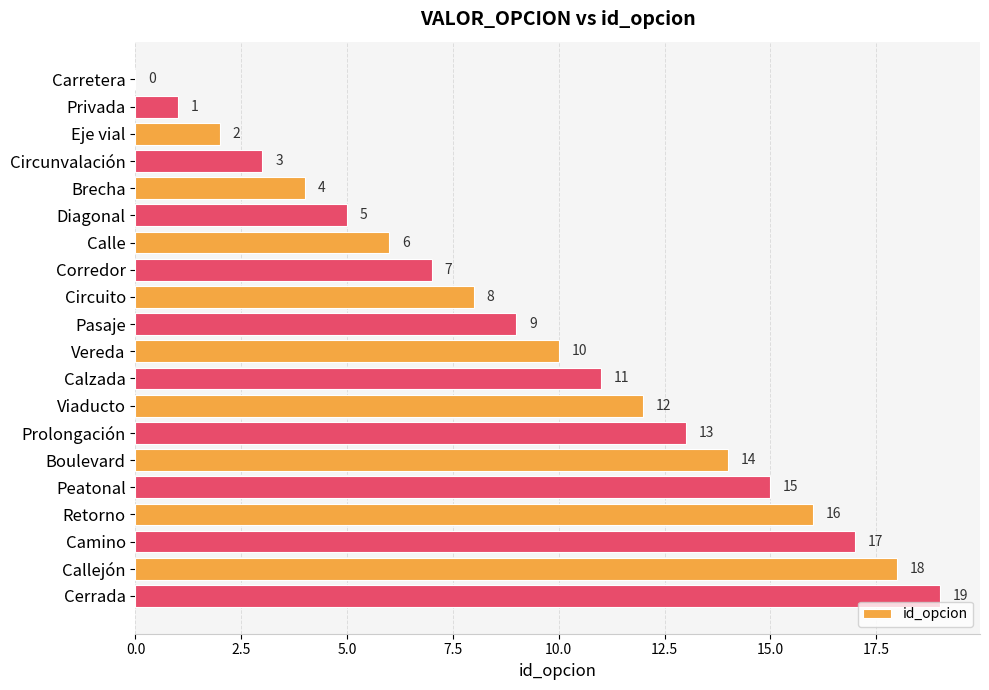

What is the greatest value displayed?

19